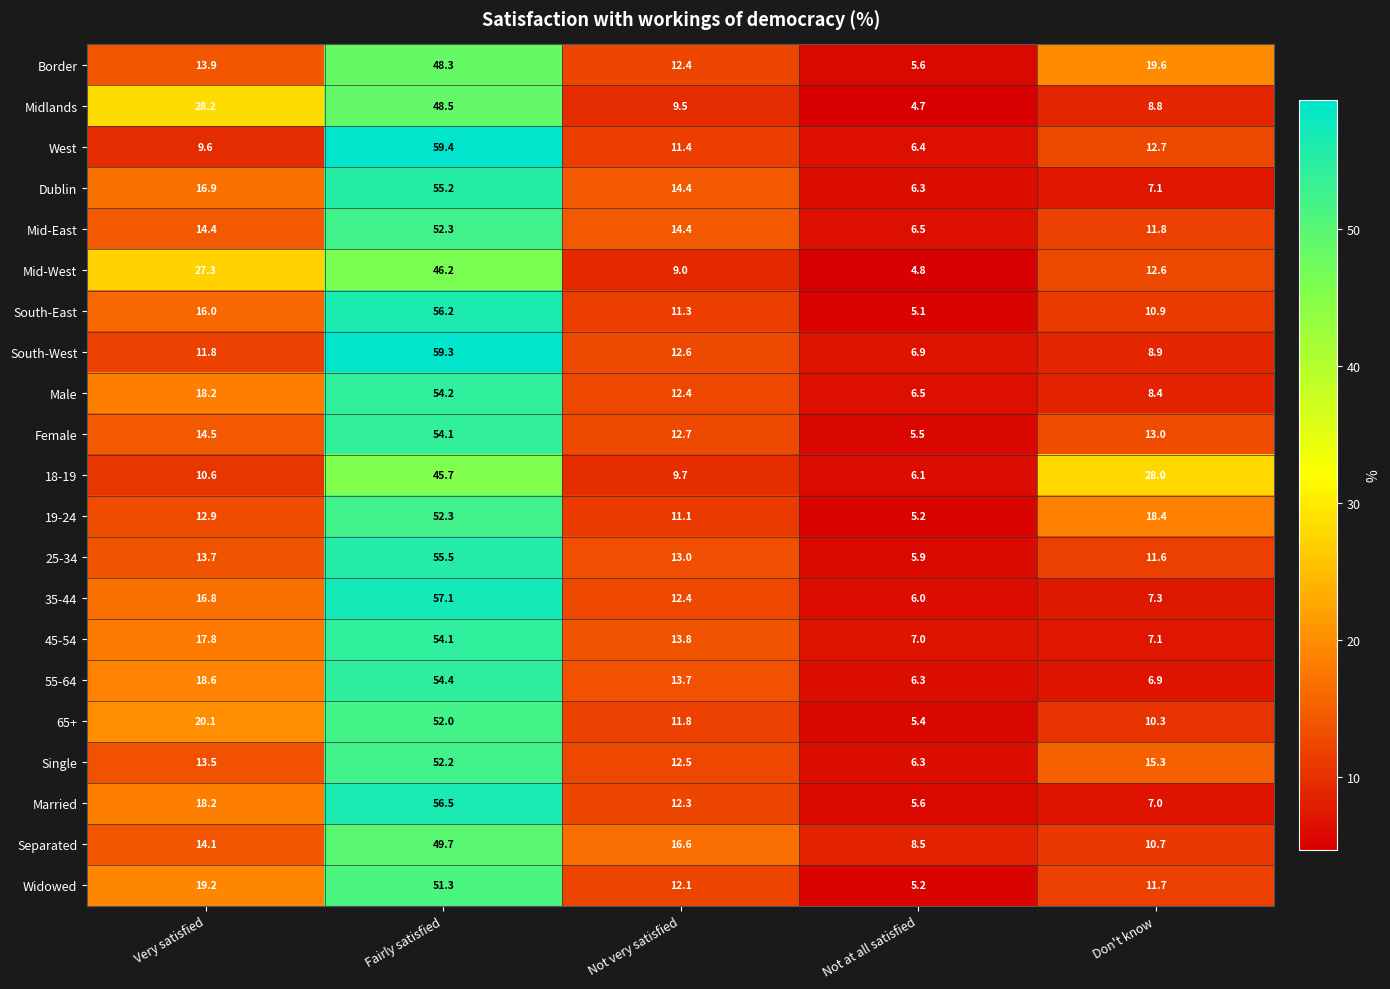

Rank the categories by 35-44 value from lowest to highest.

Not at all satisfied, Don't know, Not very satisfied, Very satisfied, Fairly satisfied